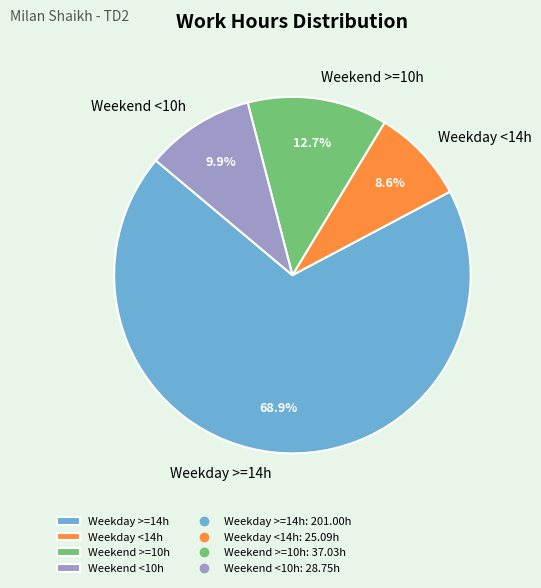

Which slice is the largest?

Weekday >=14h